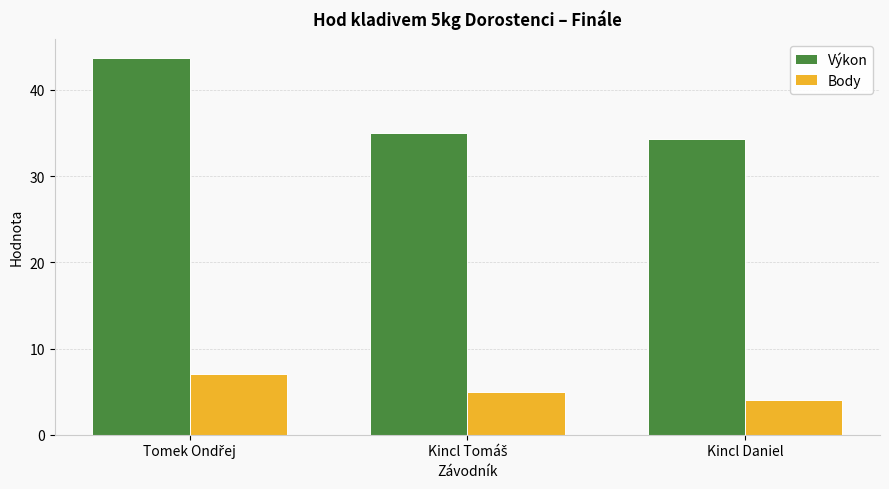

What is the total value across all series at Kincl Daniel?

38.3